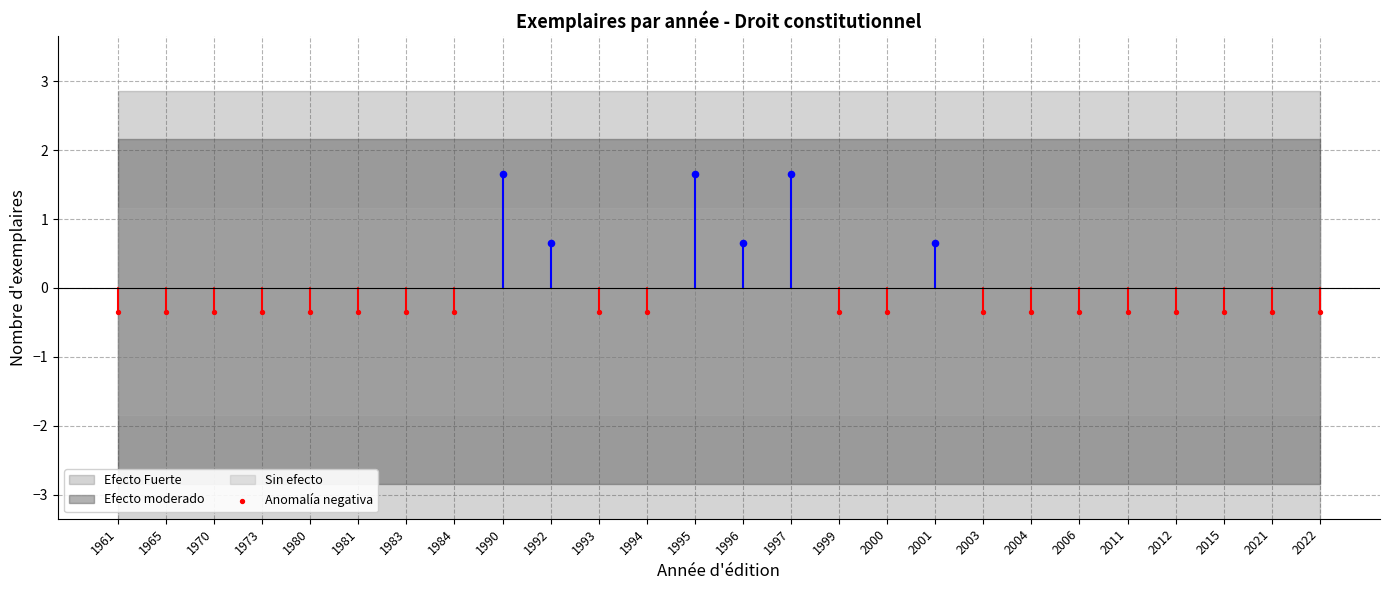

What is the change in value from 1973 to 1995?

+2